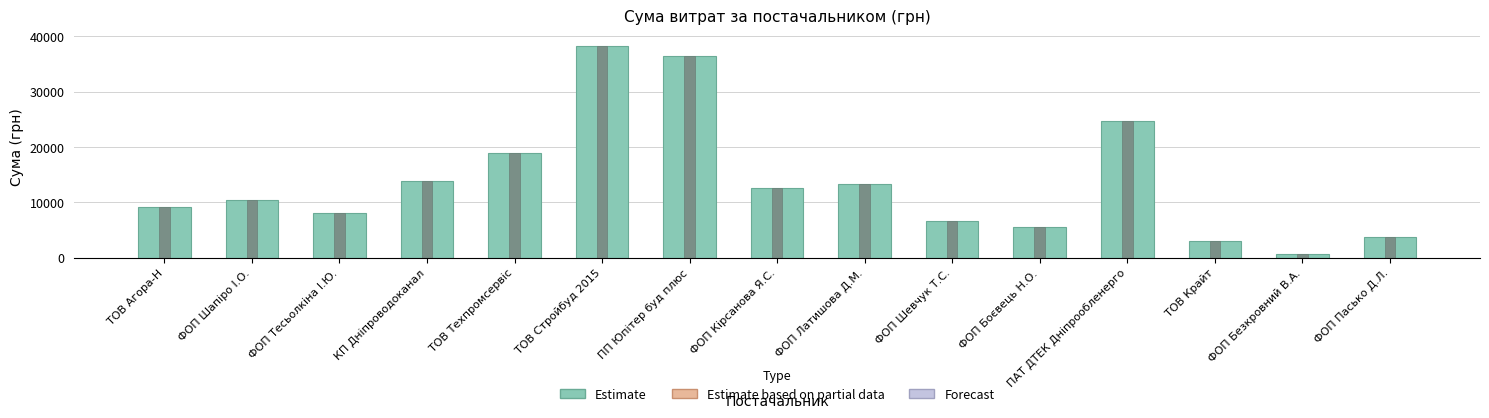

How many bars are there in total?

15